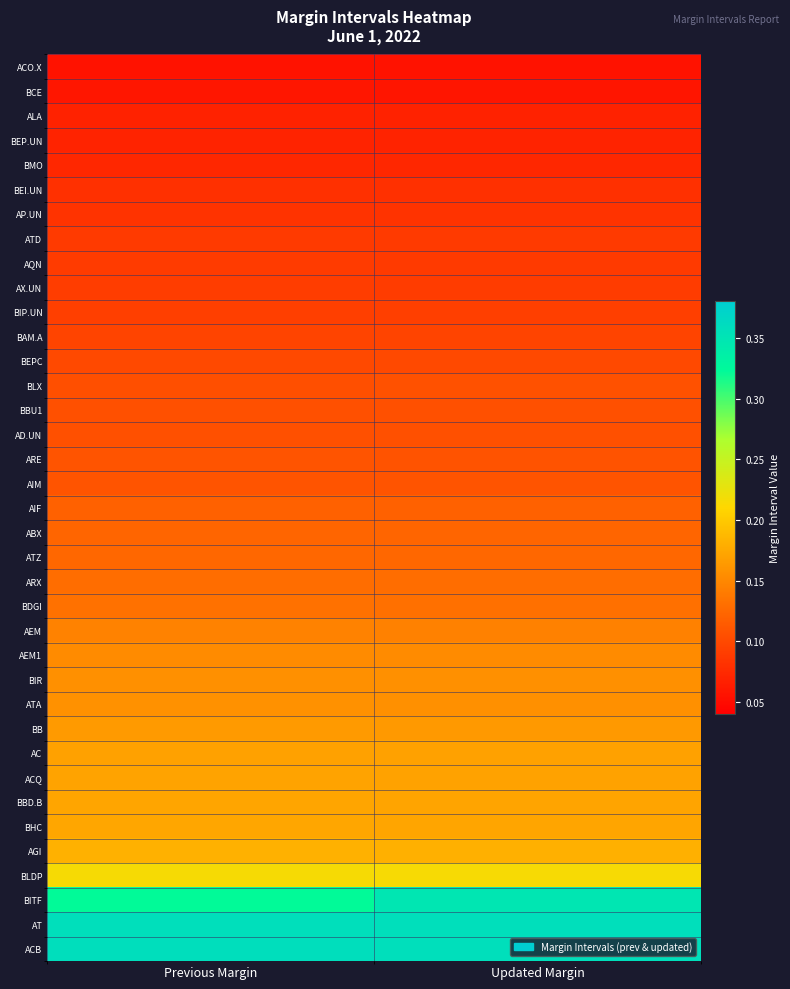

At which category is the sum across all series the highest?

Updated Margin